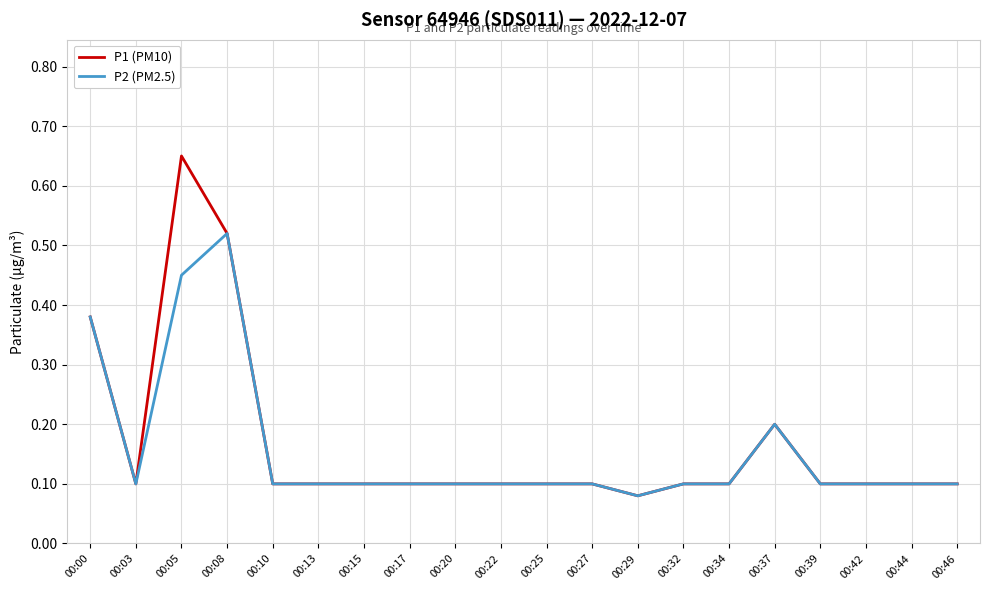

Is it true that P1 (PM10) equals 0.0 at 00:10?

False